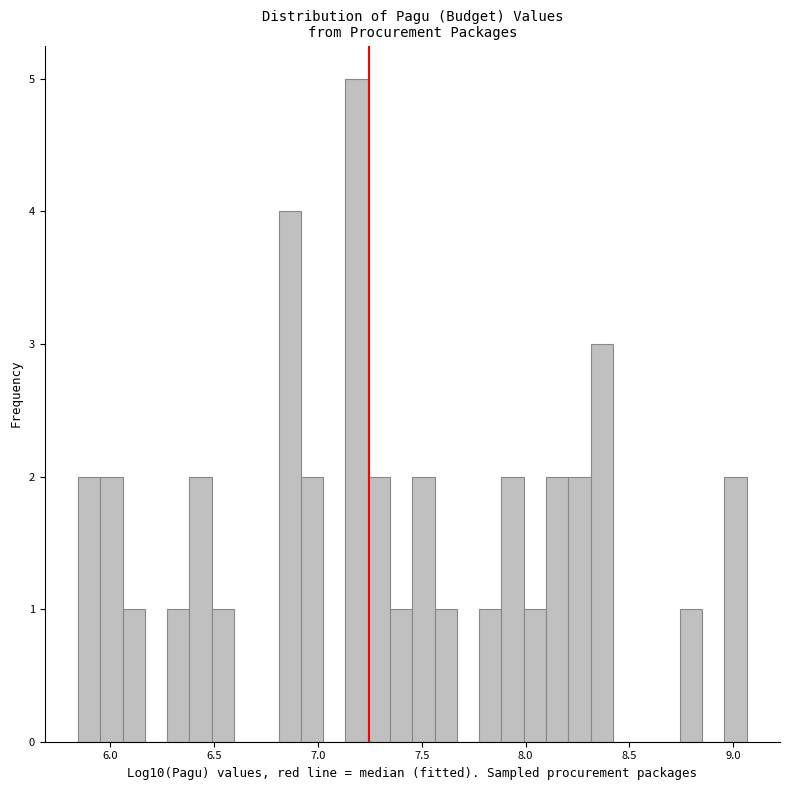

Read against the x-axis, roughly where is the centre of the tallest bar?

7.20